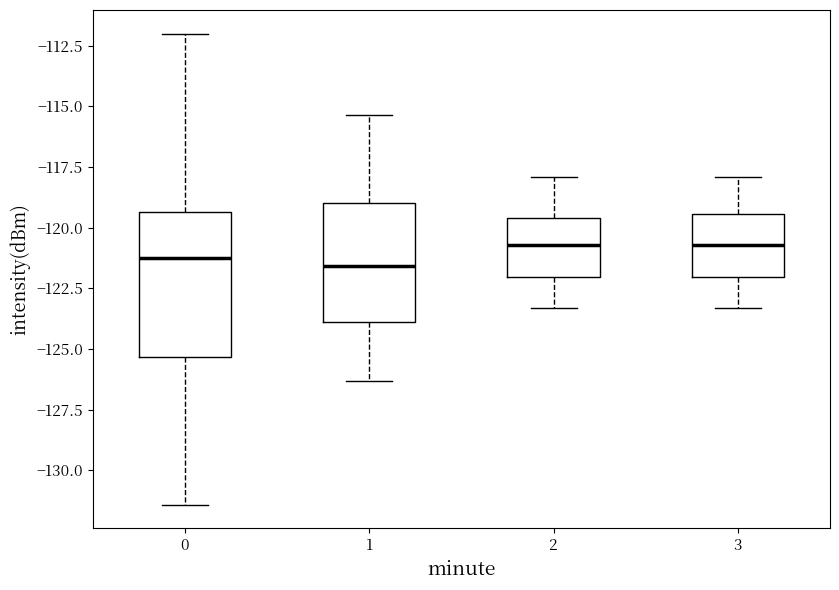

Which box is the tallest, from its lower edge to its upper edge?

0